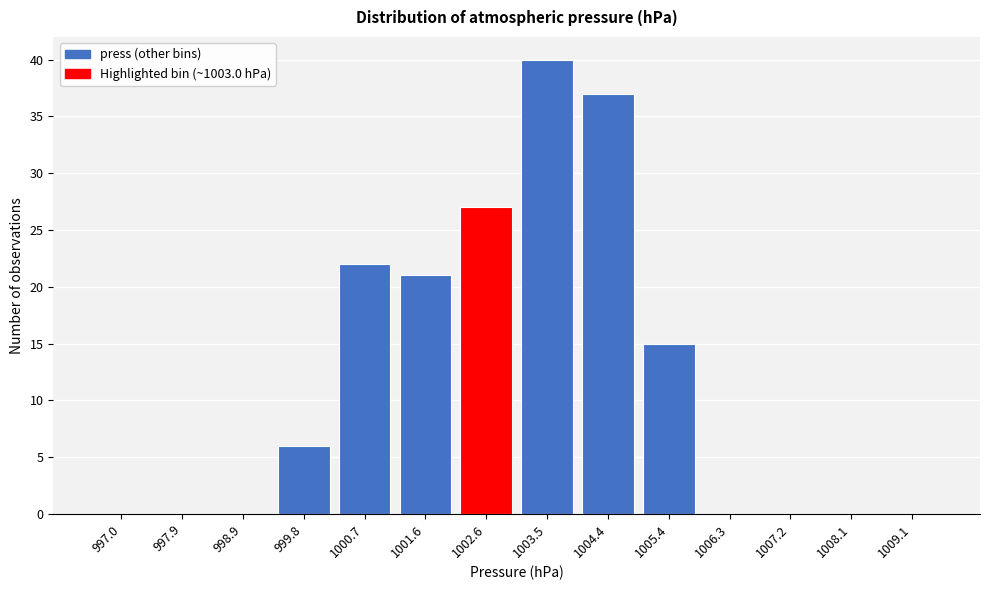

Reading left to right, extract all data points from this chart.

997.0=0	997.9=0	998.9=0	999.8=6	1000.7=22	1001.6=21	1002.6=27	1003.5=40	1004.4=37	1005.4=15	1006.3=0	1007.2=0	1008.1=0	1009.1=0